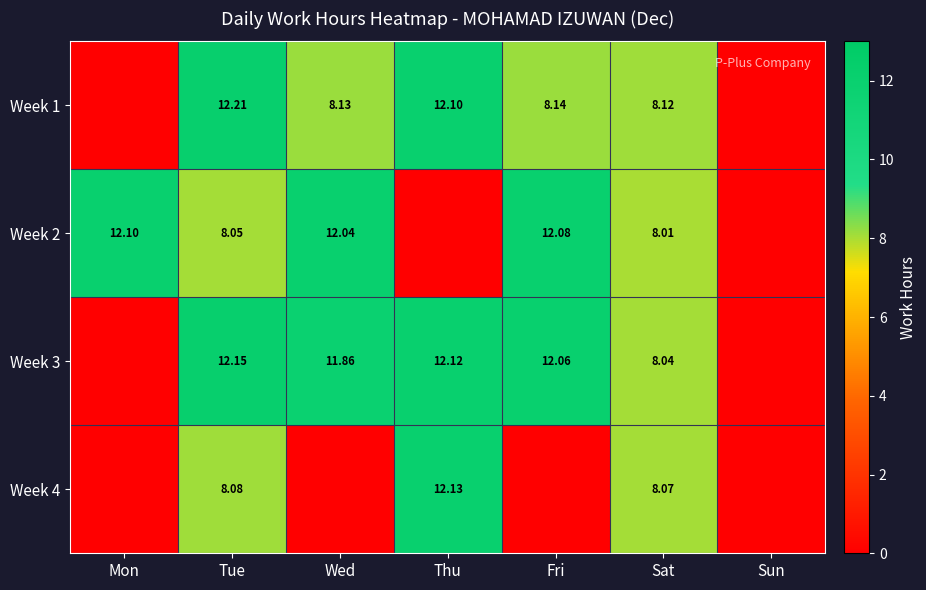

What is the sum of the Week 2 values at Thu and Sat?

8.0